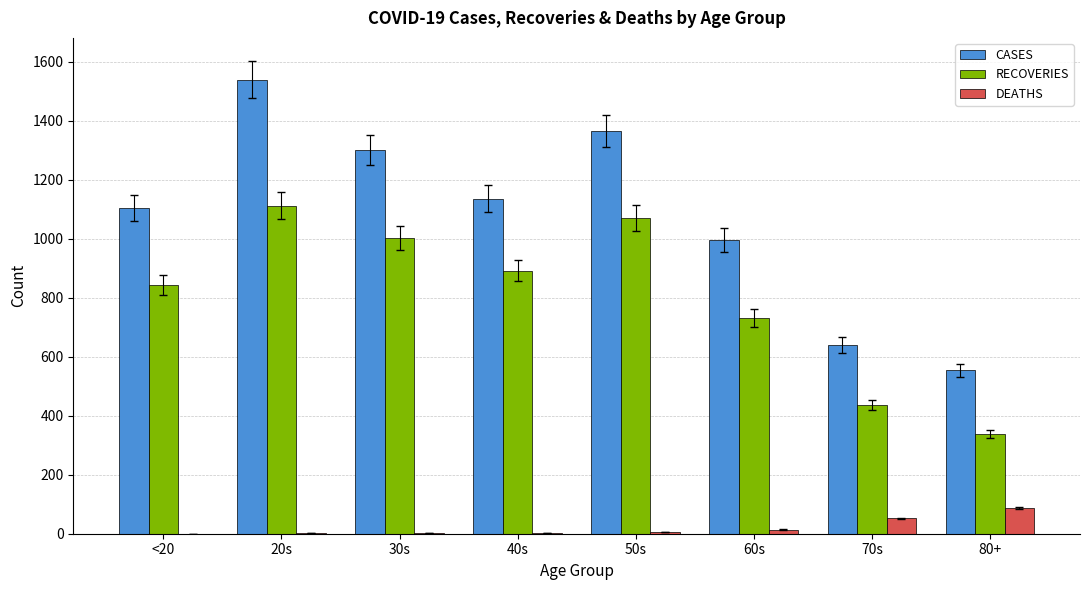

How many groups of bars are there?

8